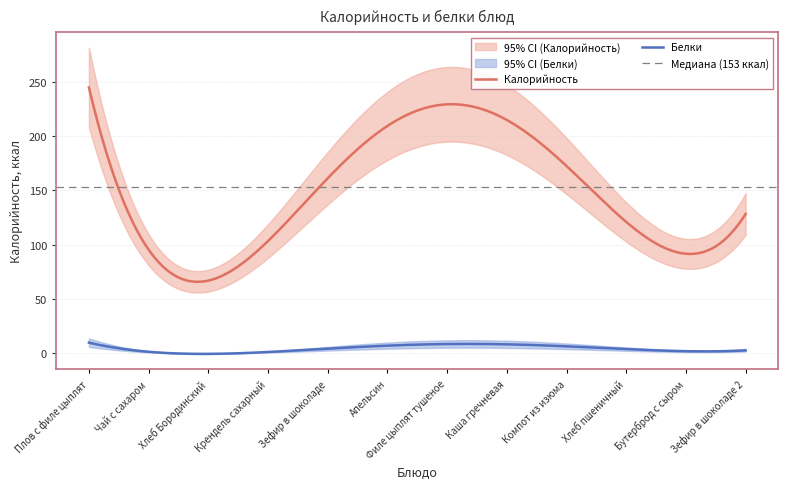

What is the maximum value for Белки?

9.8